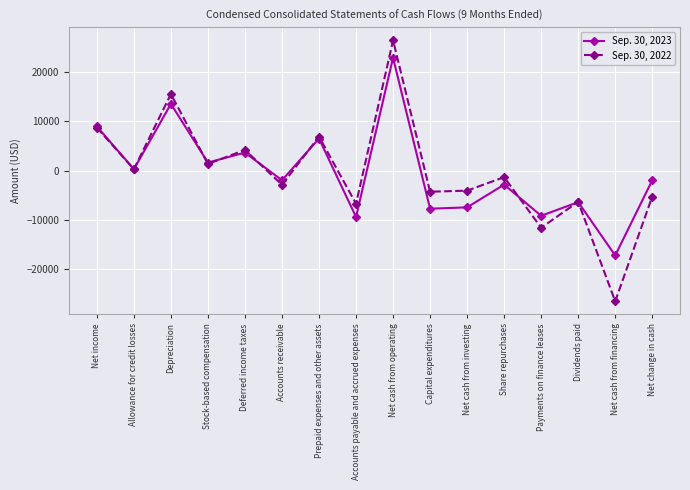

True or false: Sep. 30, 2023 has a value of -9163 at Payments on finance leases.

True